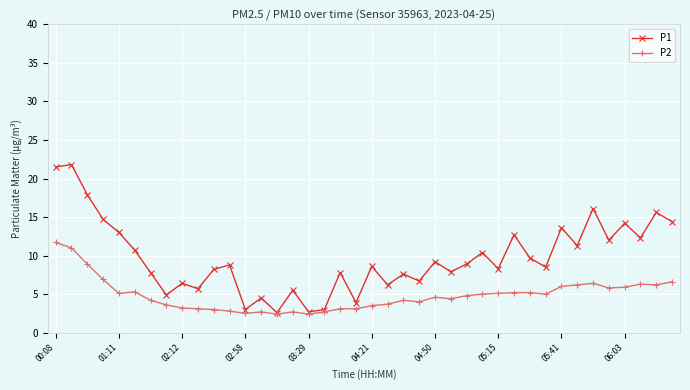

Which series has the largest total across all categories?

P1